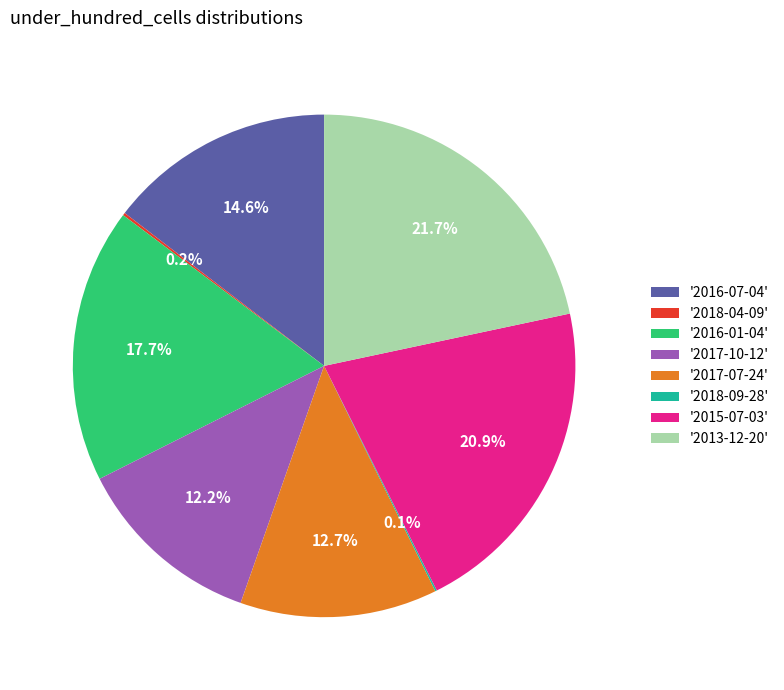

Which slice is the largest?

'2013-12-20'